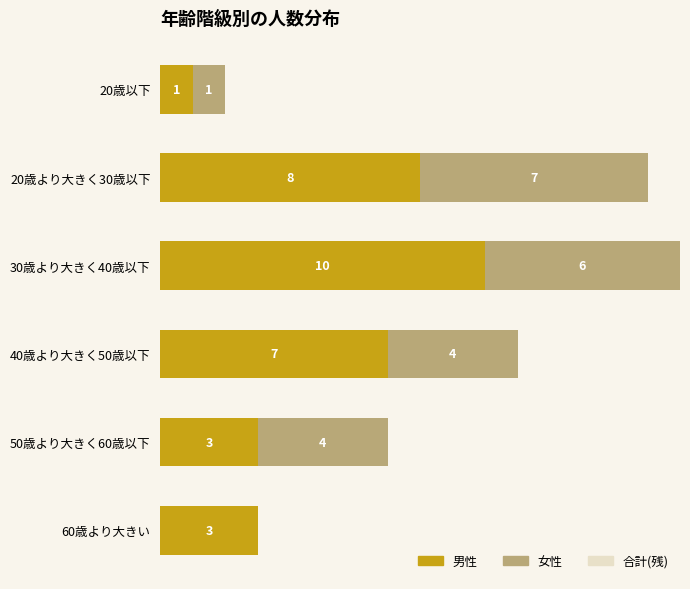

Which category has the highest value in the 男性 series?

30歳より大きく40歳以下